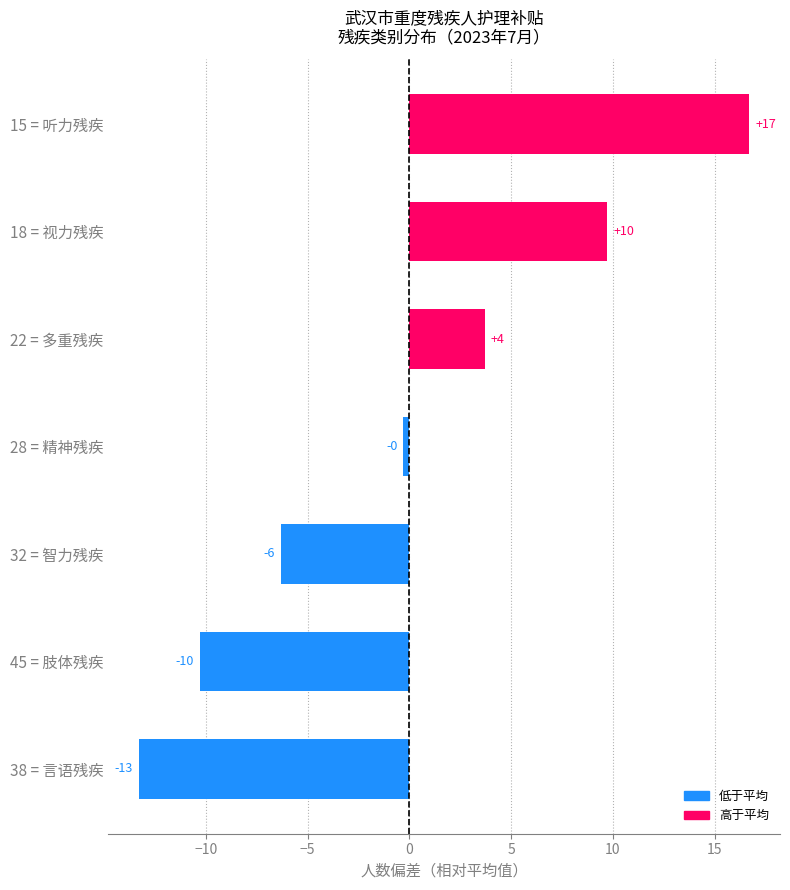

At which category does the chart reach its peak across all series?

15 = 听力残疾